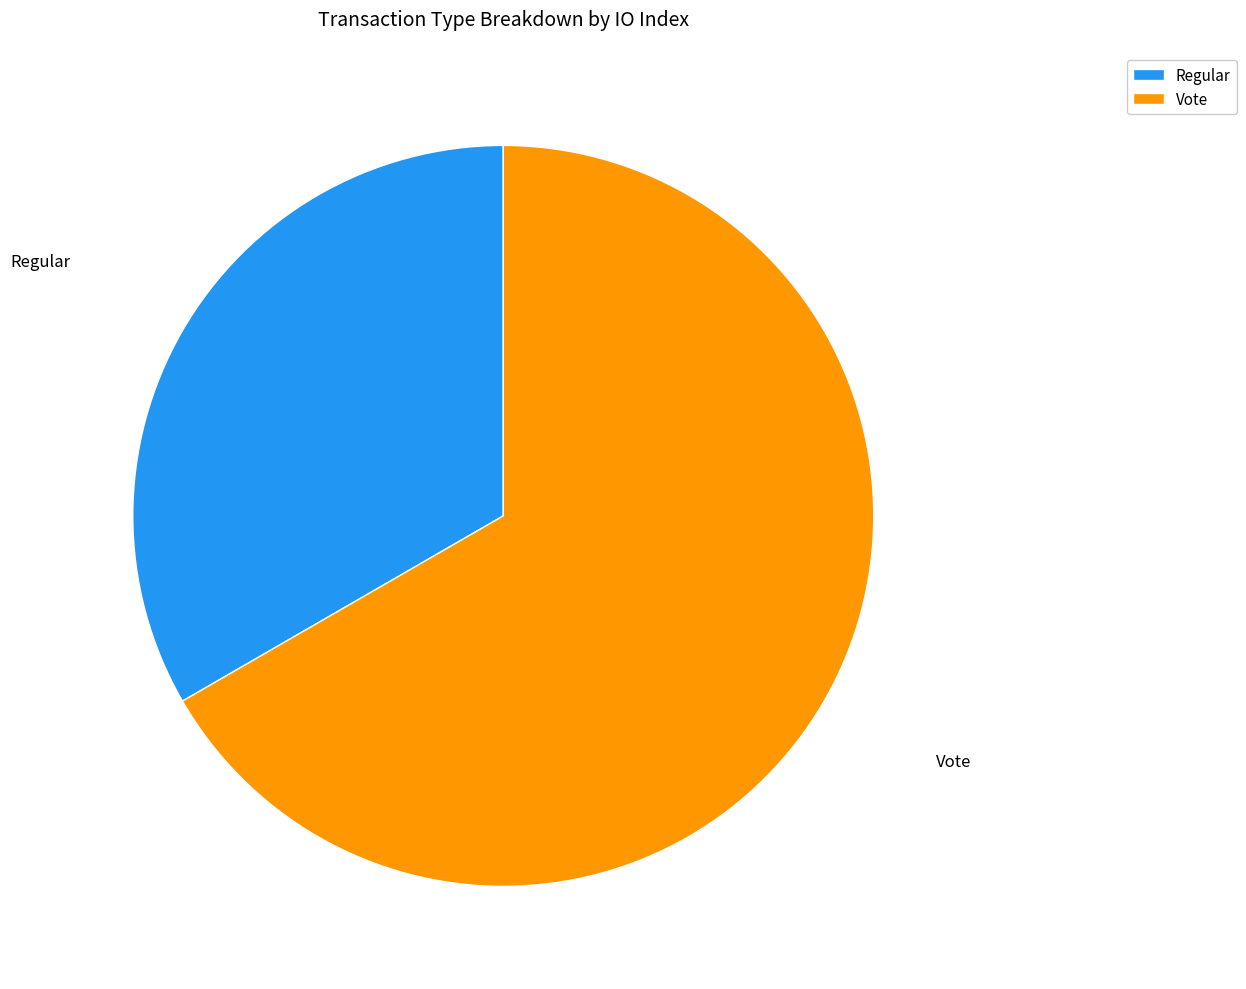

Is it true that Regular is 39% of the pie?

False